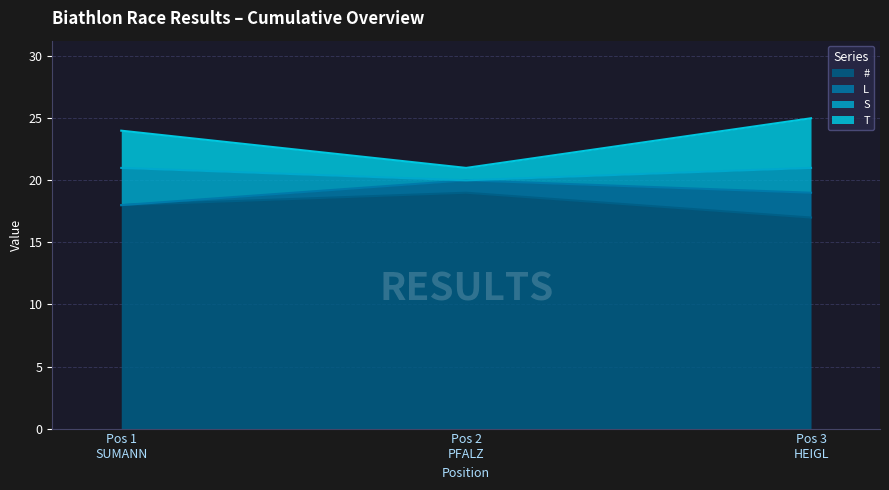

Which category has the lowest value in the # series?

Pos 3
HEIGL